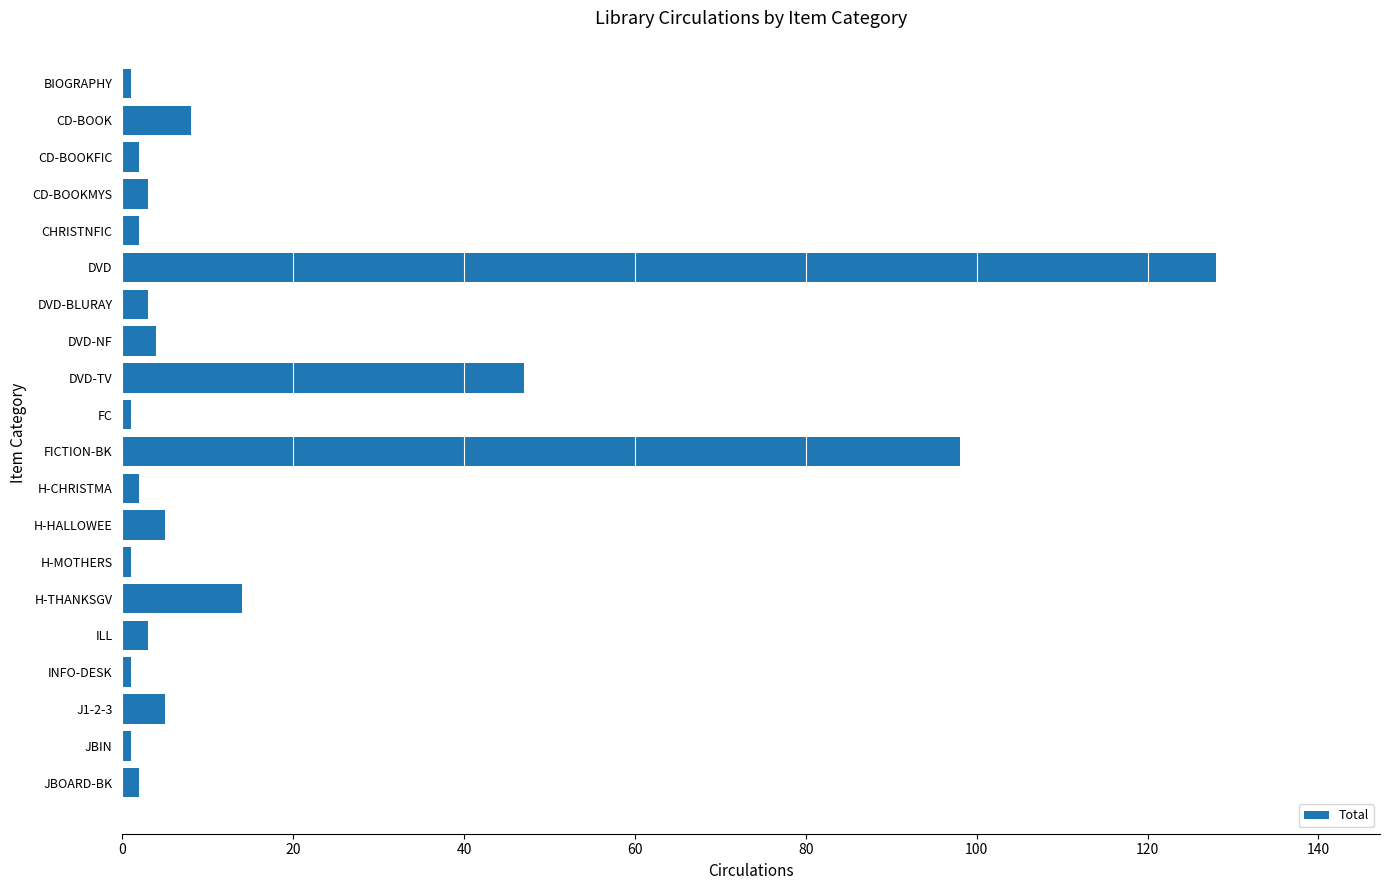

Which has a higher value, J1-2-3 or DVD-TV?

DVD-TV